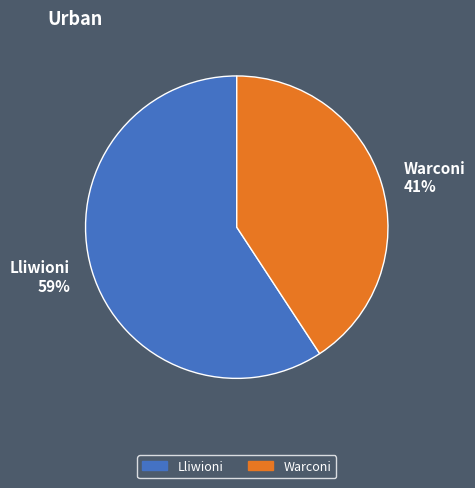

How many slices are in this pie chart?

2